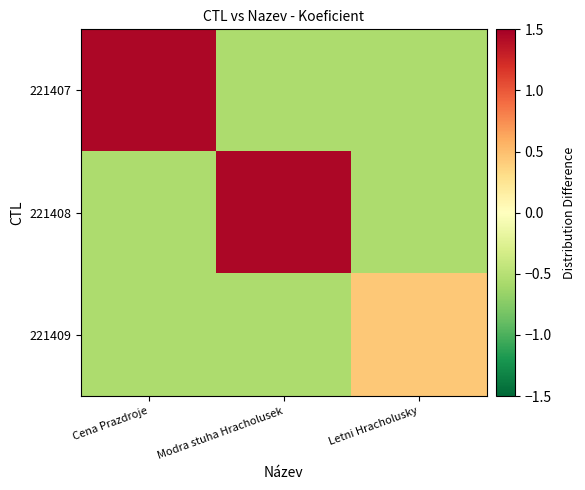

Which series has the largest total across all categories?

221407